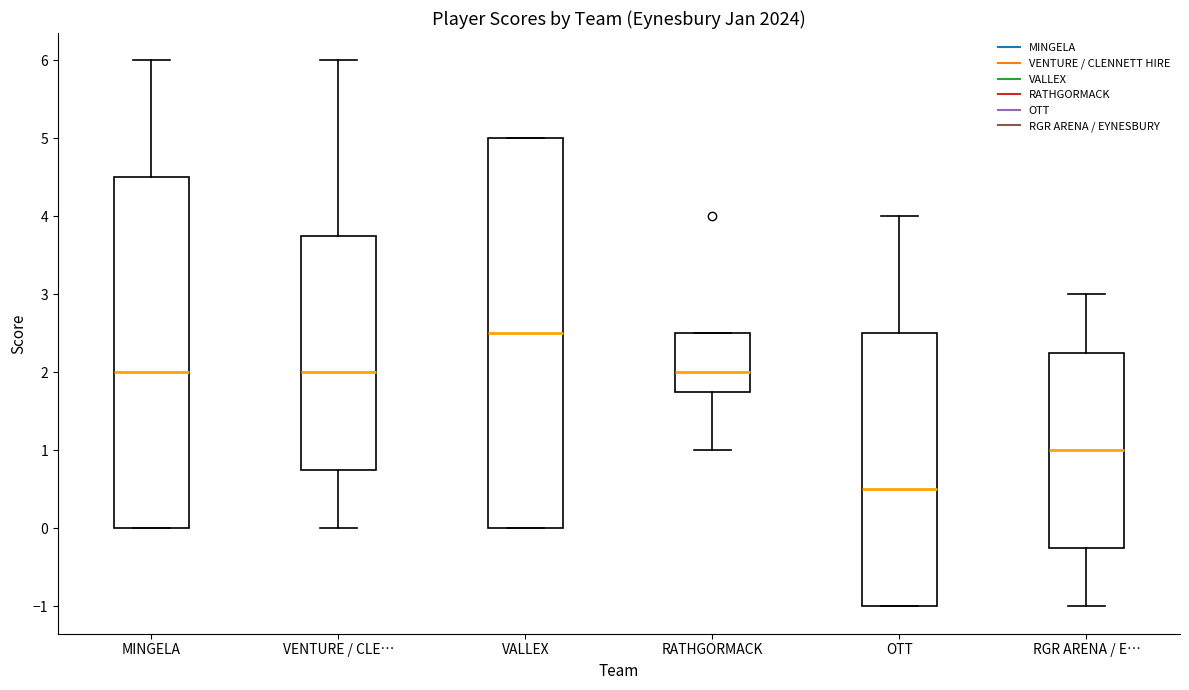

Reading left to right, transcribe this box plot: for each box, give where its median line is, the range the box spans, and where its two whiskers end, as read against the y-axis. The values are not printed on the chart, so give them approximately, as read against the axis.

MINGELA: median 2.0, box 0.0 to 4.5, whiskers 0.0 to 6.0
VENTURE / CLE…: median 2.0, box 0.8 to 3.8, whiskers 0.0 to 6.0
VALLEX: median 2.5, box 0.0 to 5.0, whiskers 0.0 to 5.0
RATHGORMACK: median 2.0, box 1.8 to 2.5, whiskers 1.0 to 2.5
OTT: median 0.5, box -1.0 to 2.5, whiskers -1.0 to 4.0
RGR ARENA / E…: median 1.0, box -0.2 to 2.3, whiskers -1.0 to 3.0